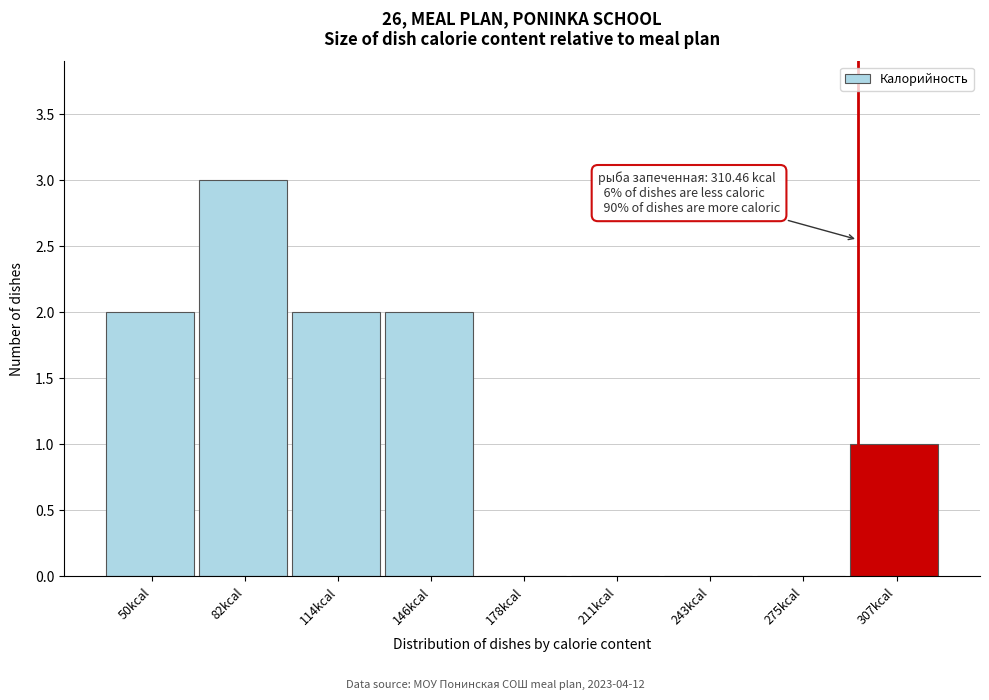

Reading right to left, what are all the values shown in this chart?

307kcal=1	275kcal=0	243kcal=0	211kcal=0	178kcal=0	146kcal=2	114kcal=2	82kcal=3	50kcal=2